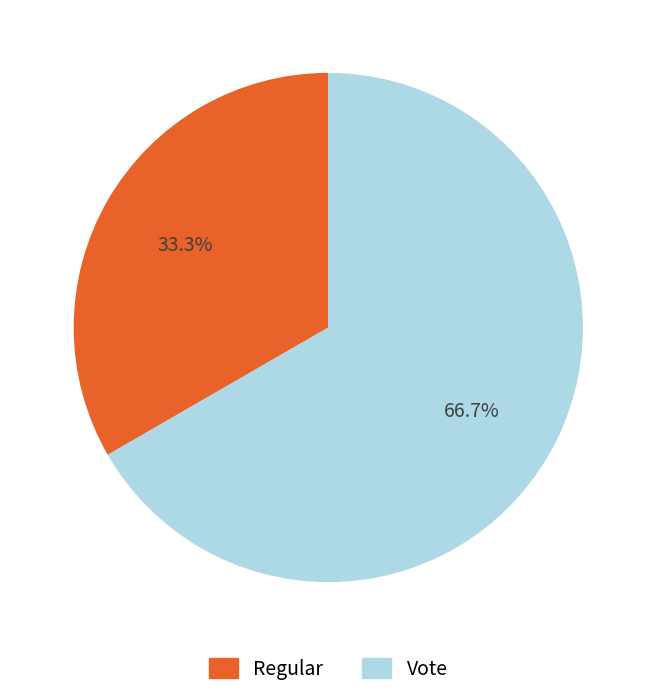

What percentage is the Vote slice, to the nearest percent?

67%